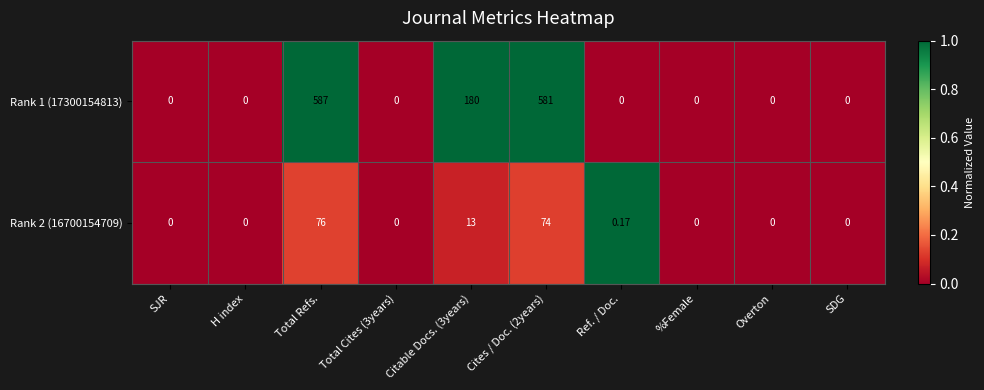

At which category does the chart reach its peak across all series?

Total Refs.